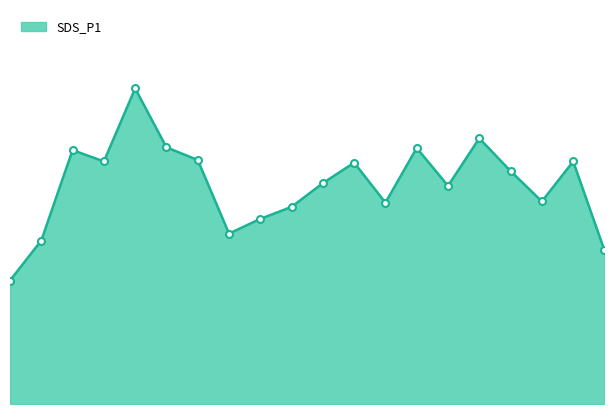

Reading left to right, extract all data points from this chart.

5.9	7.8	12.1	11.5	15.0	12.2	11.6	8.1	8.8	9.5	10.3	11.7	8.9	13.4	10.6	9.8	12.5	11.2	8.6	14.3